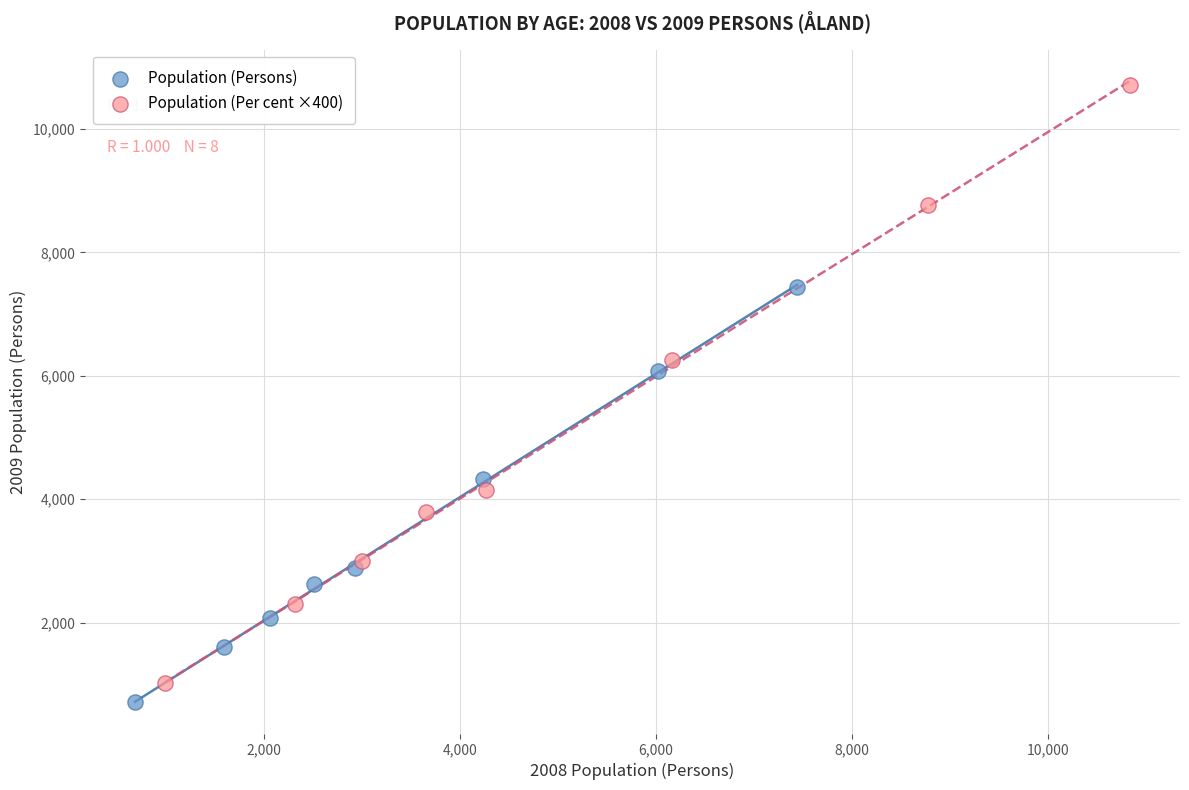

Which series has the largest Y range (max minus min)?

Population (Per cent ×400)